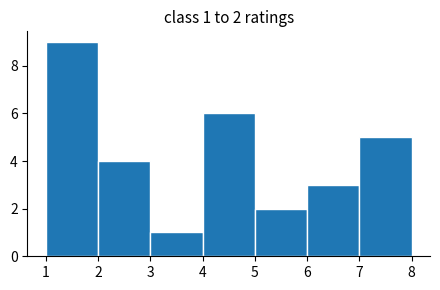

Over which range of the x-axis is the bar tallest?

1 to 2